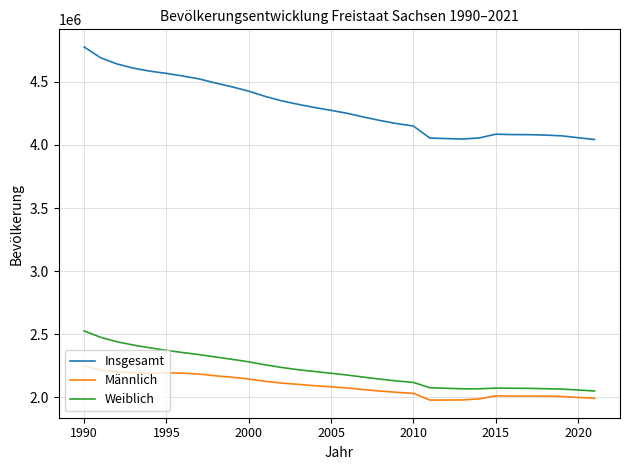

What is the maximum value shown in the chart?

4775914